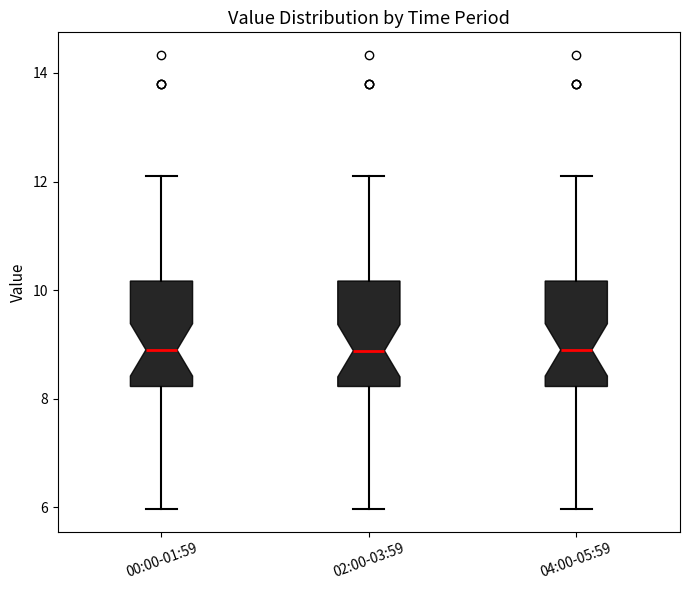

Reading left to right, transcribe this box plot: for each box, give where its median line is, the range the box spans, and where its two whiskers end, as read against the y-axis. The values are not printed on the chart, so give them approximately, as read against the axis.

00:00-01:59: median 9.0, box 8.2 to 10.2, whiskers 6.0 to 12.2
02:00-03:59: median 8.8, box 8.2 to 10.2, whiskers 6.0 to 12.2
04:00-05:59: median 9.0, box 8.2 to 10.2, whiskers 6.0 to 12.2